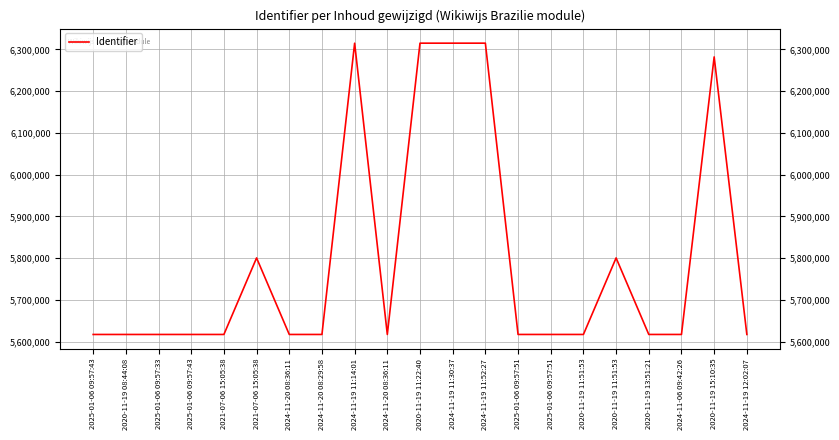

Does the chart display data point markers on the line(s)?

No